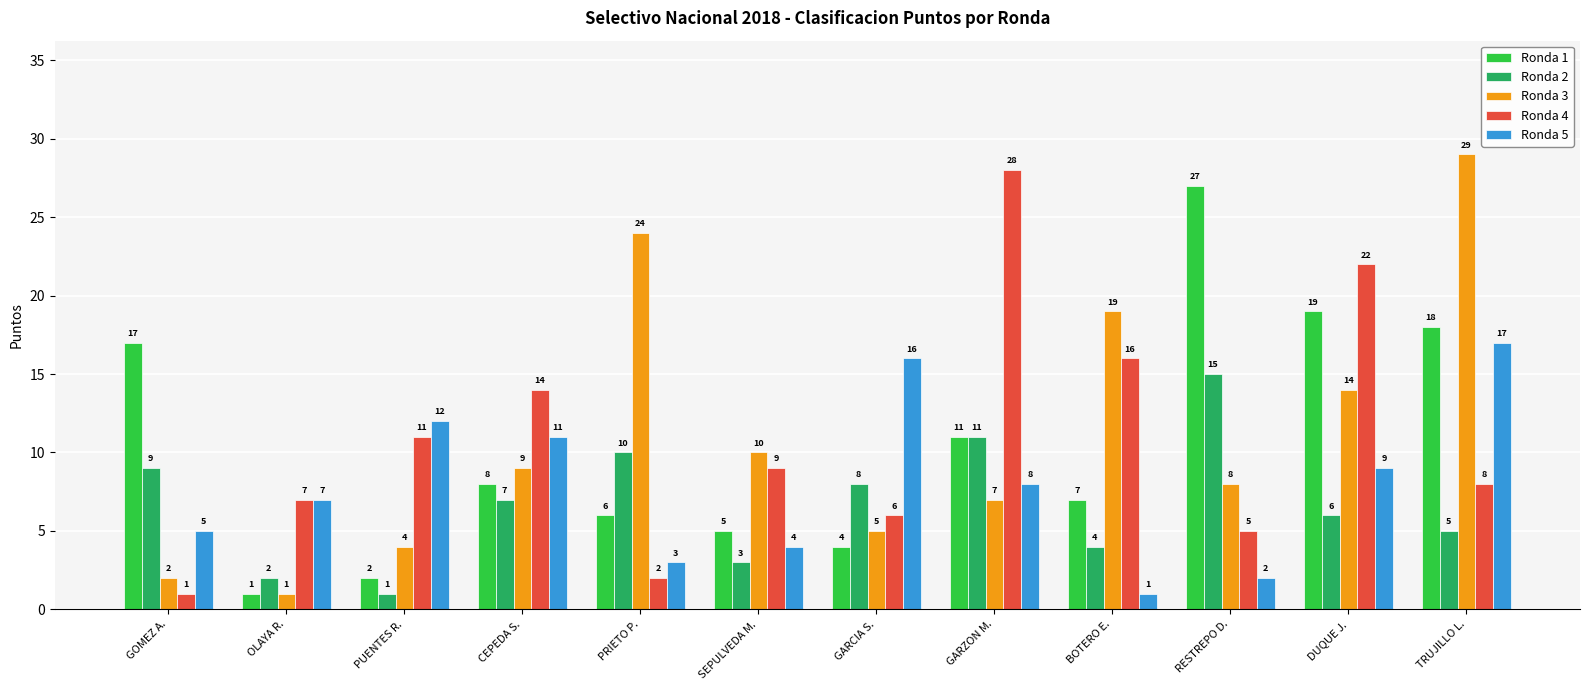

What position from the left is OLAYA R.?

2